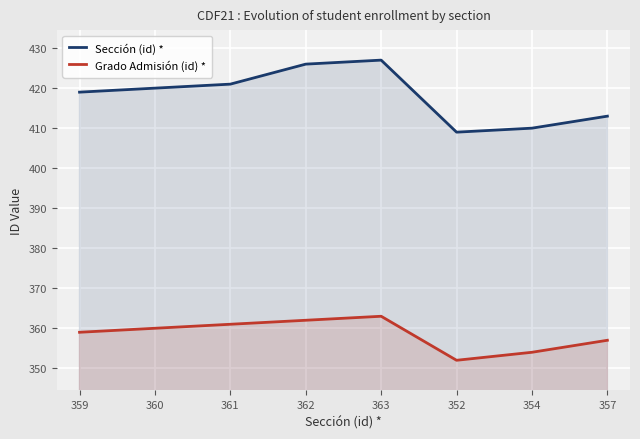

How many categories are shown in the chart?

8